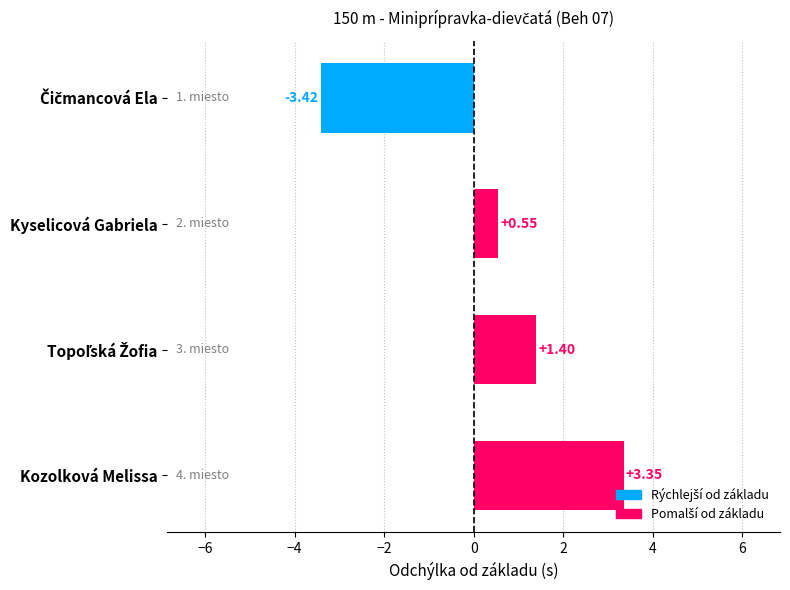

What is the change in value from Kyselicová Gabriela to Kozolková Melissa?

+2.8